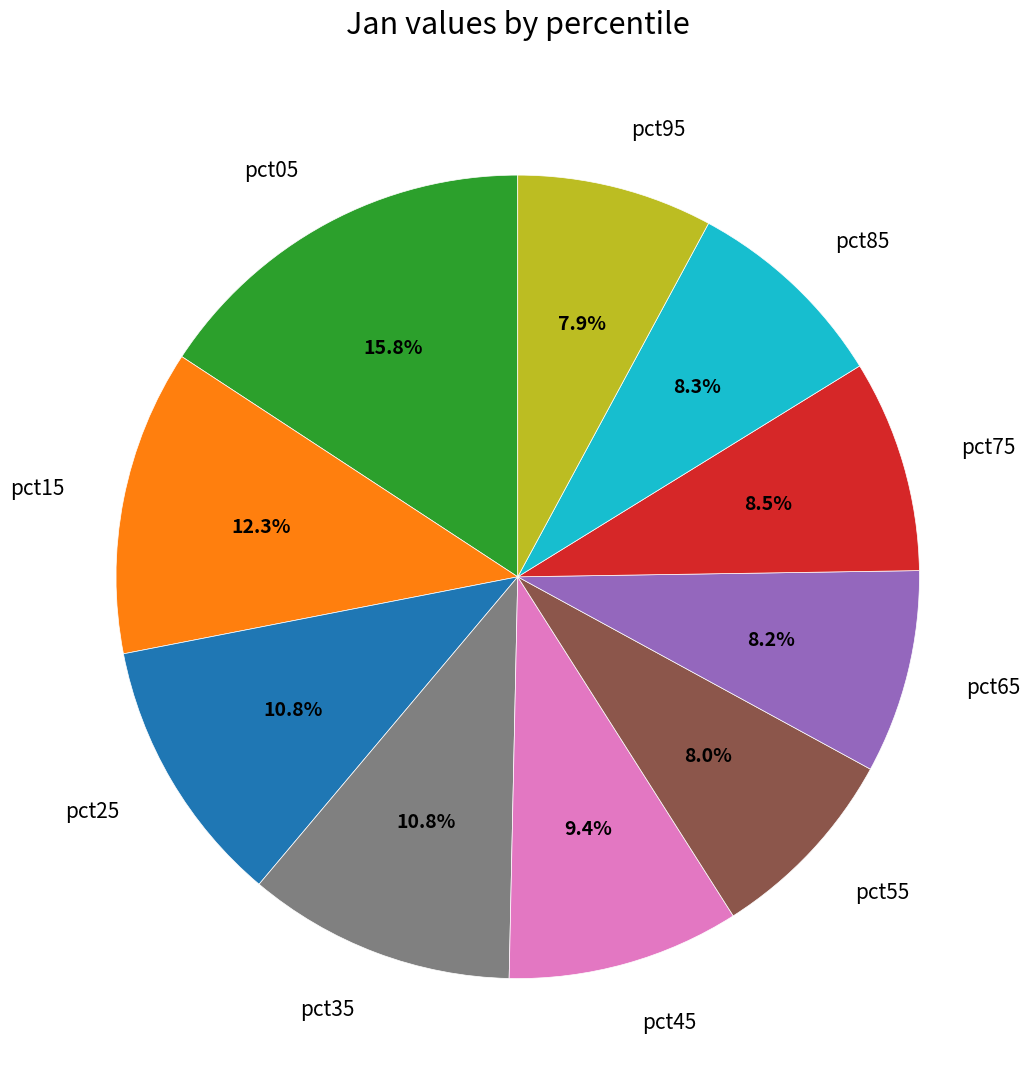

The pct55 slice represents 8% of the pie. True or false?

True